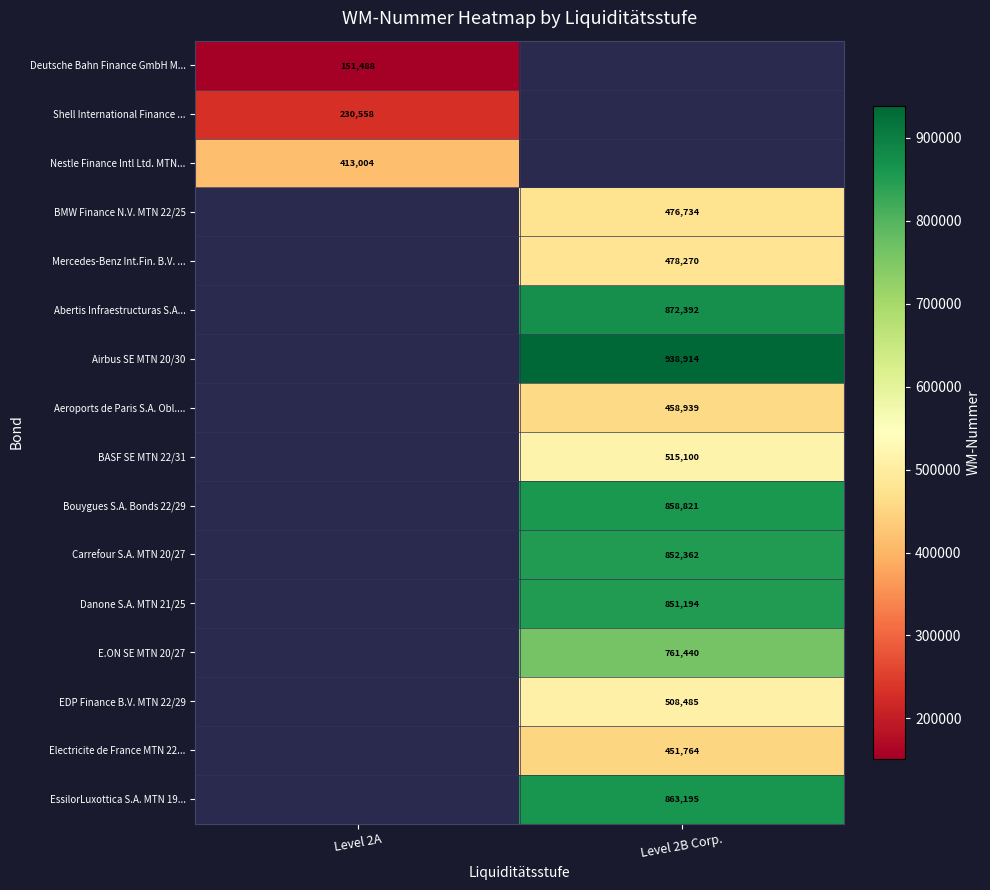

Is it true that Airbus SE MTN 20/30 equals 1594449 at Level 2B Corp.?

False